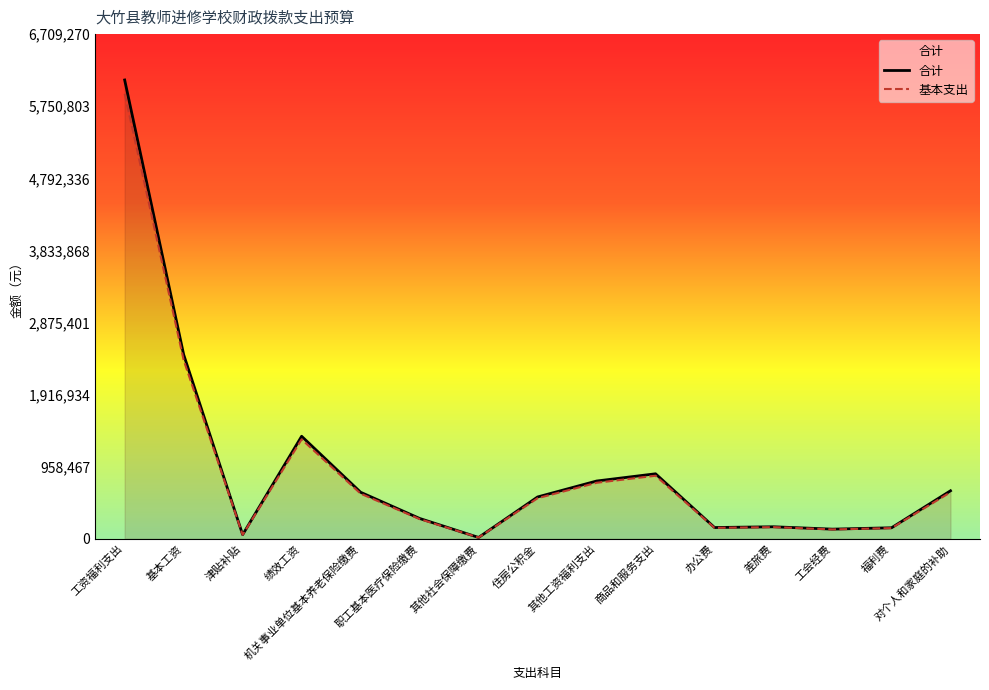

Reading left to right, extract all data points from this chart.

合计: 6099337.0	2449524.0	55056.0	1363080.0	618826.0	270736.0	17836.0	556279.0	768000.0	864345.0	150000.0	160000.0	128435.0	146675.0	638420.0
基本支出: 5916356.9	2376038.3	53404.3	1322187.6	600261.2	262613.9	17300.9	539590.6	744960.0	838414.7	145500.0	155200.0	124581.9	142274.8	619267.4